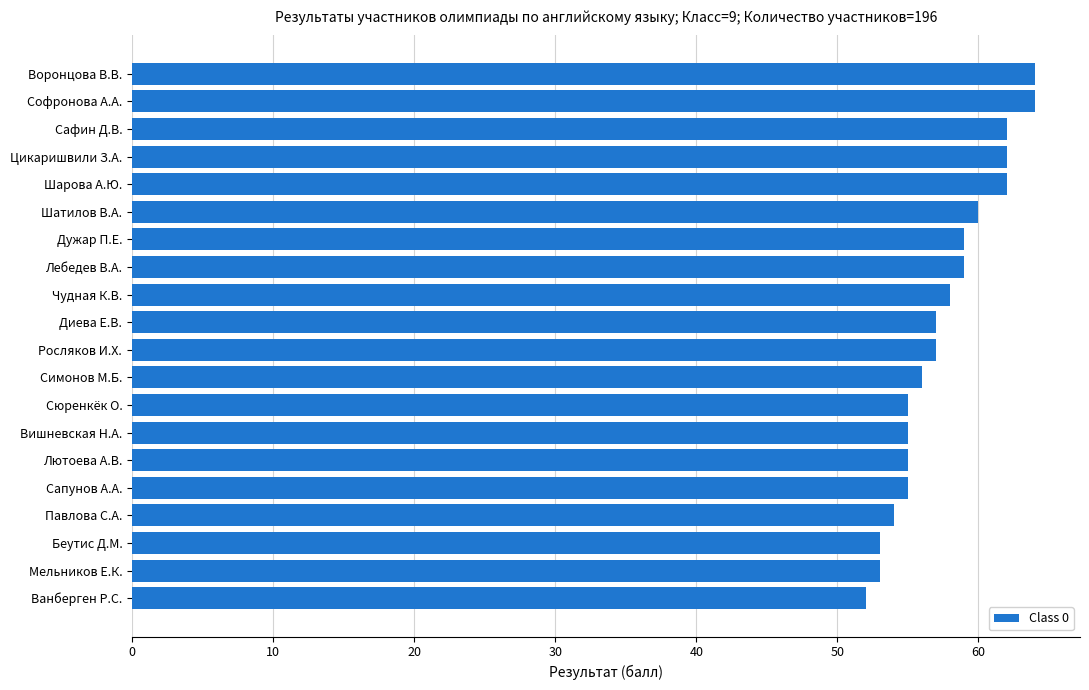

Between Мельников Е.К. and Сапунов А.А., which is larger?

Сапунов А.А.